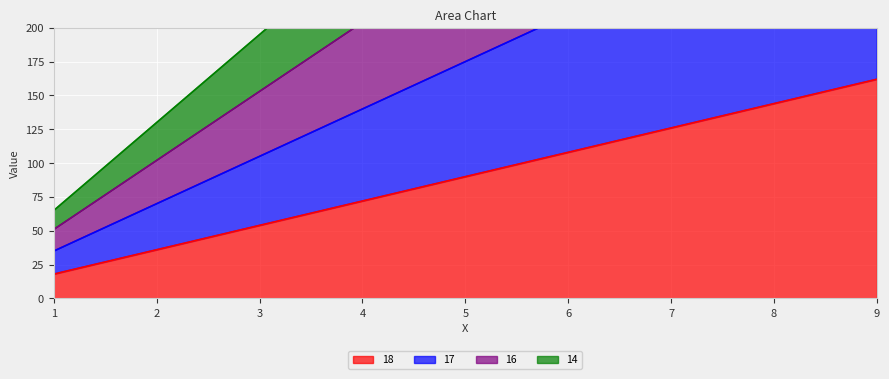

How many lines are shown in the chart?

4